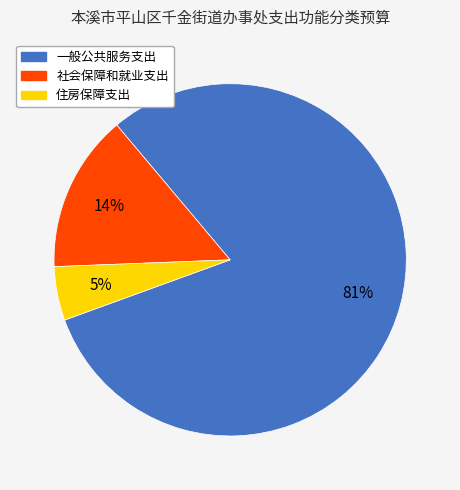

To the nearest percent, what is the average slice percentage?

33%